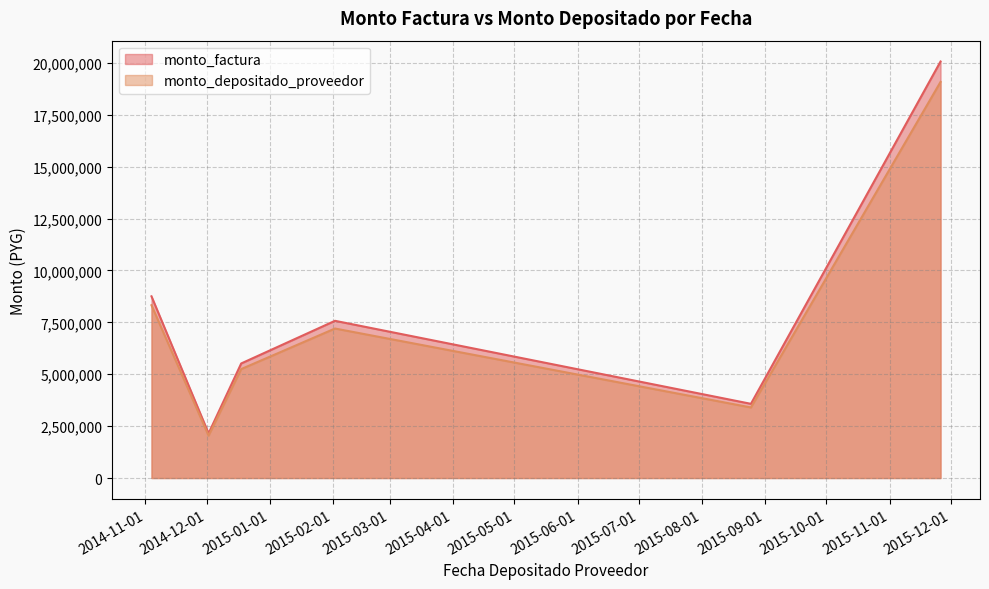

What is the label of the 3rd point from the right?

2015-02-02